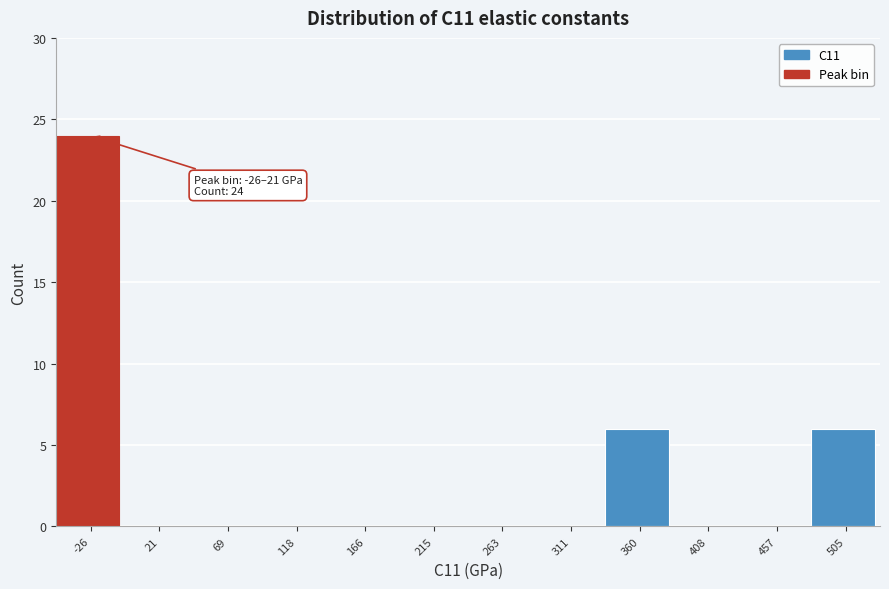

Reading left to right, list all the values displayed in this chart.

-26=24	21=0	69=0	118=0	166=0	215=0	263=0	311=0	360=6	408=0	457=0	505=6